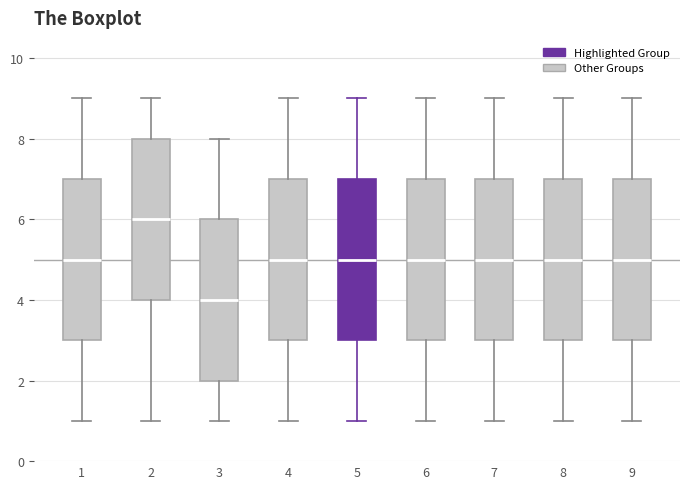

Reading left to right, read every box against the y-axis: the position of its median line, the range the box covers, and the ends of its whiskers. The values are not printed on the chart, so give them approximately, as read against the axis.

1: median 5, box 3 to 7, whiskers 1 to 9
2: median 6, box 4 to 8, whiskers 1 to 9
3: median 4, box 2 to 6, whiskers 1 to 8
4: median 5, box 3 to 7, whiskers 1 to 9
5: median 5, box 3 to 7, whiskers 1 to 9
6: median 5, box 3 to 7, whiskers 1 to 9
7: median 5, box 3 to 7, whiskers 1 to 9
8: median 5, box 3 to 7, whiskers 1 to 9
9: median 5, box 3 to 7, whiskers 1 to 9